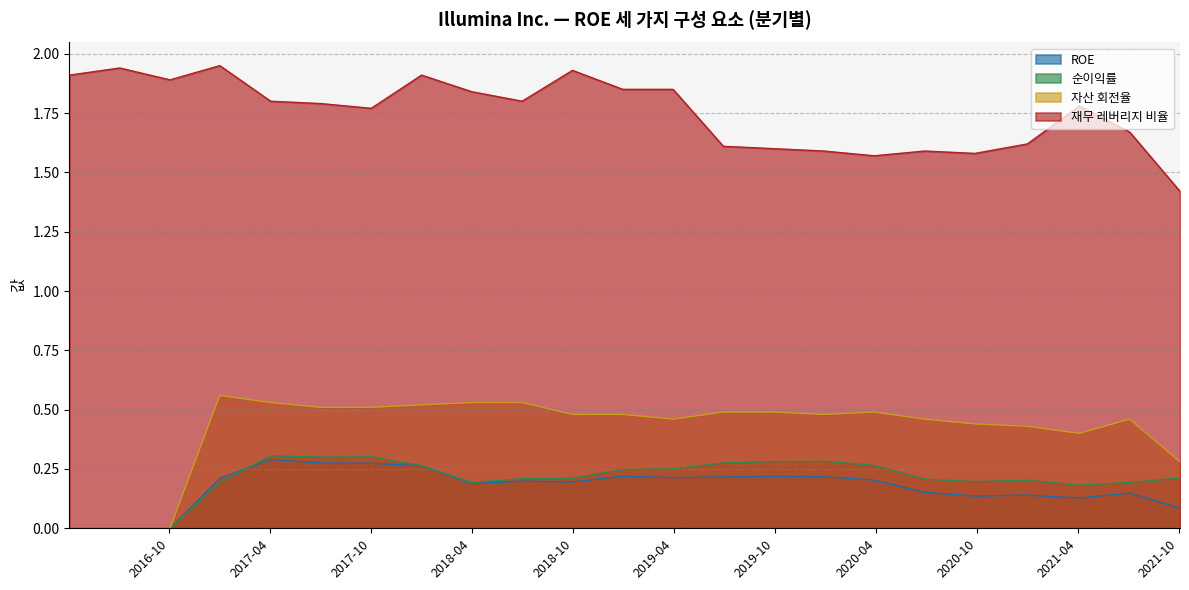

Reading right to left, what are all the values shown in this chart?

ROE: 0.1	0.1	0.1	0.1	0.1	0.2	0.2	0.2	0.2	0.2	0.2	0.2	0.2	0.2	0.2	0.3	0.3	0.3	0.3	0.2	0.0	0.0	0.0
순이익률: 0.2	0.2	0.2	0.2	0.2	0.2	0.3	0.3	0.3	0.3	0.3	0.2	0.2	0.2	0.2	0.3	0.3	0.3	0.3	0.2	0.0	0.0	0.0
자산 회전율: 0.3	0.5	0.4	0.4	0.4	0.5	0.5	0.5	0.5	0.5	0.5	0.5	0.5	0.5	0.5	0.5	0.5	0.5	0.5	0.6	0.0	0.0	0.0
재무 레버리지 비율: 1.4	1.7	1.8	1.6	1.6	1.6	1.6	1.6	1.6	1.6	1.9	1.9	1.9	1.8	1.8	1.9	1.8	1.8	1.8	1.9	1.9	1.9	1.9